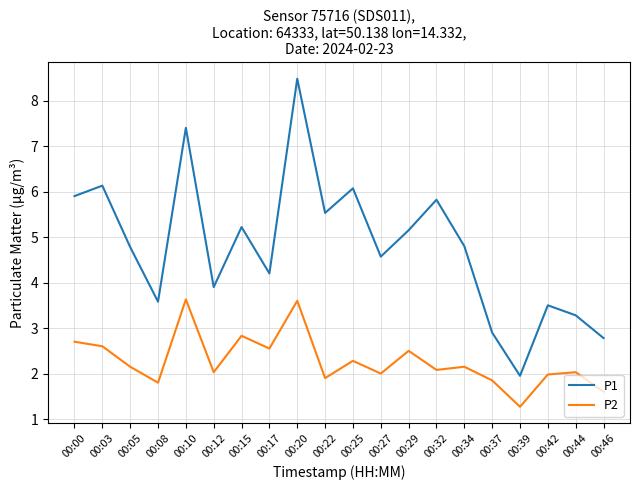

Where is the first local minimum for P1?

00:08